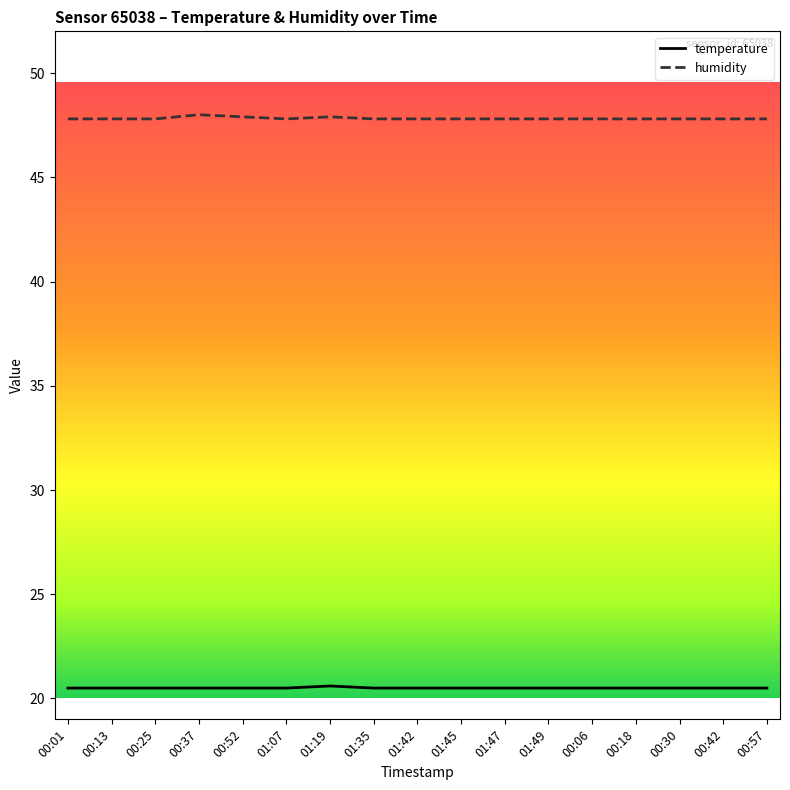

Is the value of temperature at 01:47 greater than the value of humidity at 00:06?

No